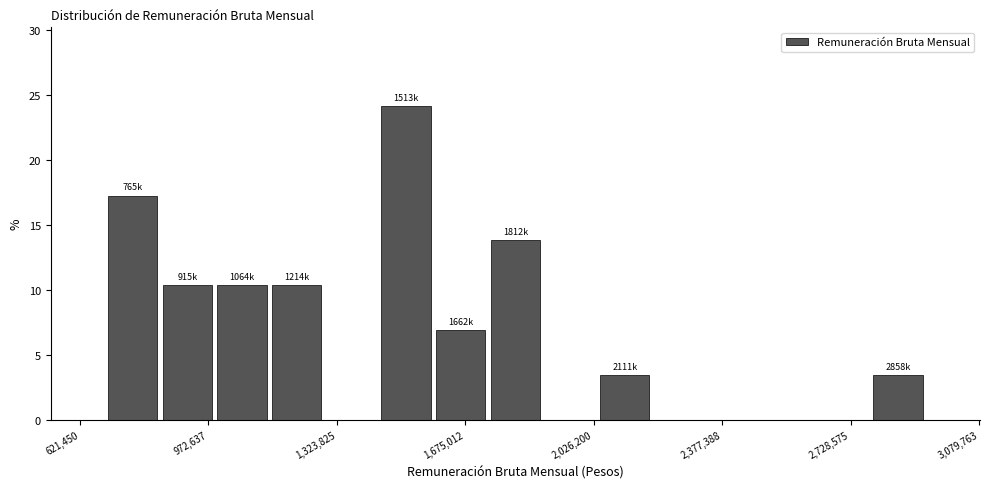

Around what value on the x-axis is the tallest bar? Give the approximate position of its centre, as read against the axis.

1500000